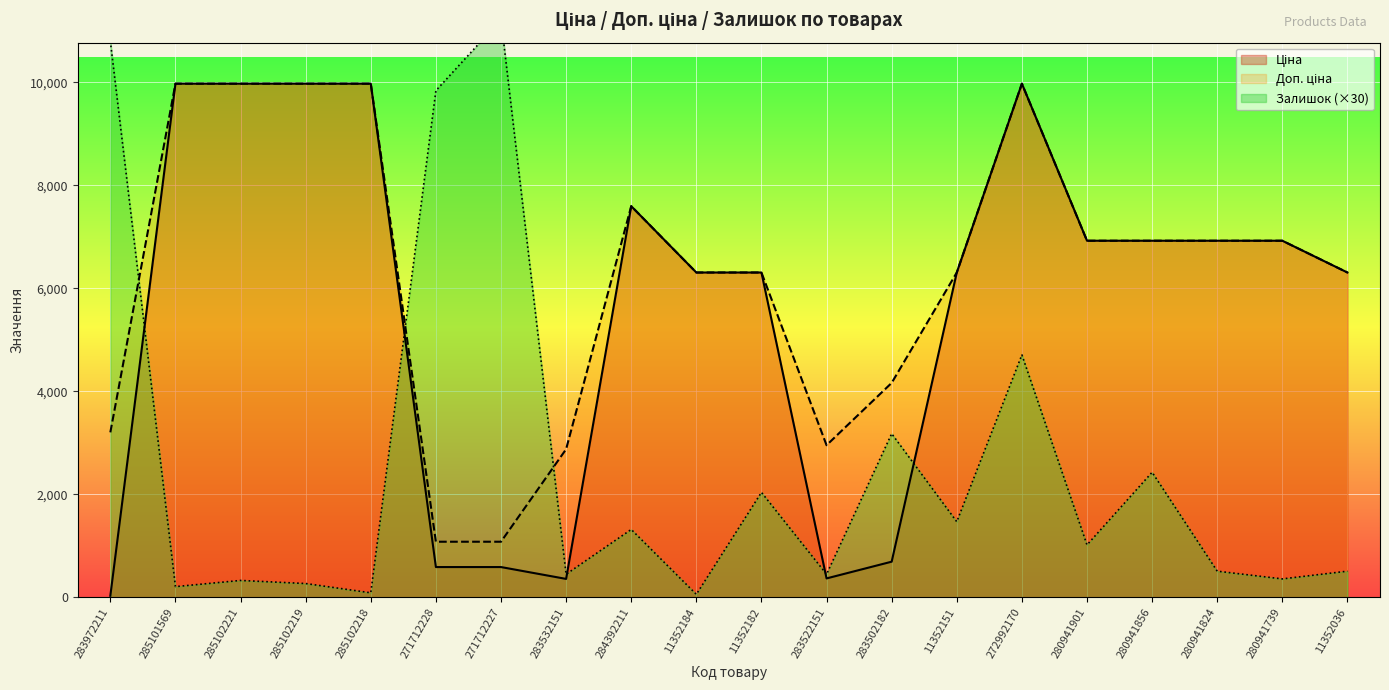

What is the average value of the Ціна series?

5652.2